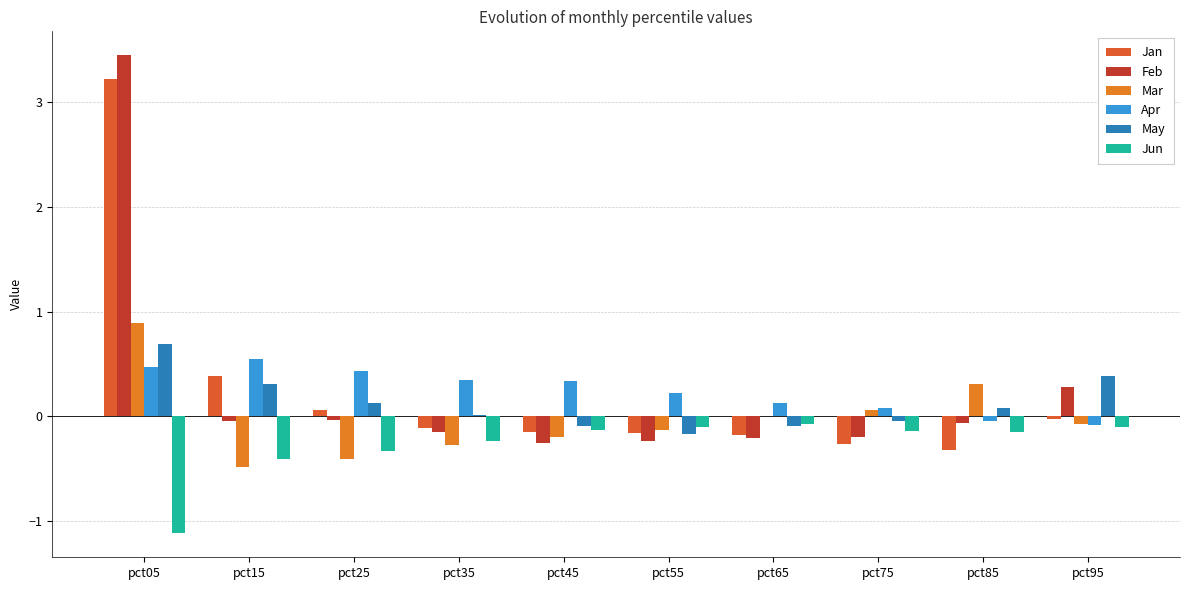

Between pct95 and pct15, which is larger?

pct15